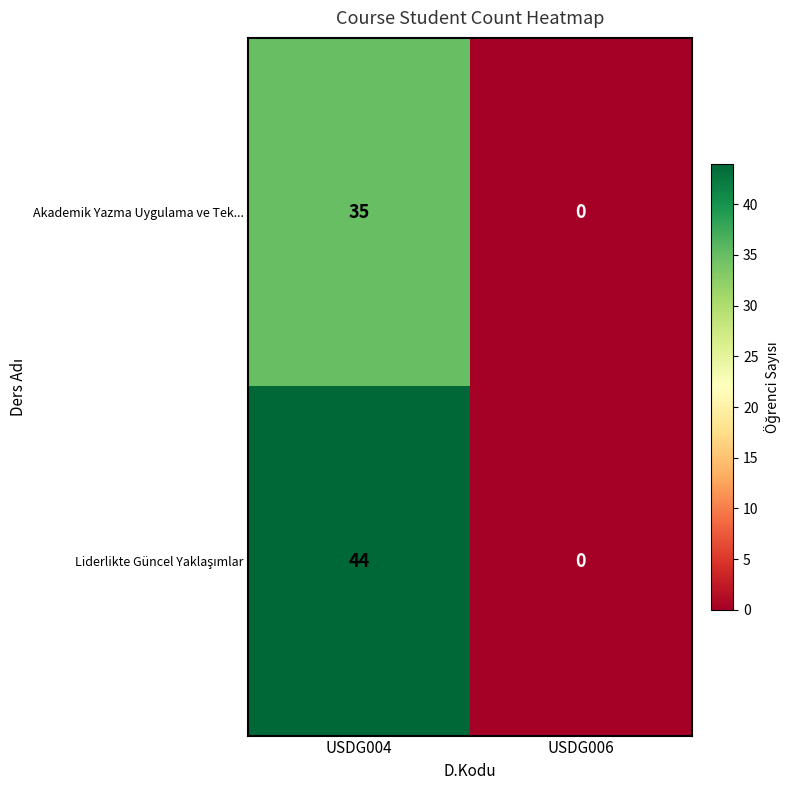

What is the total value across all series at USDG004?

79